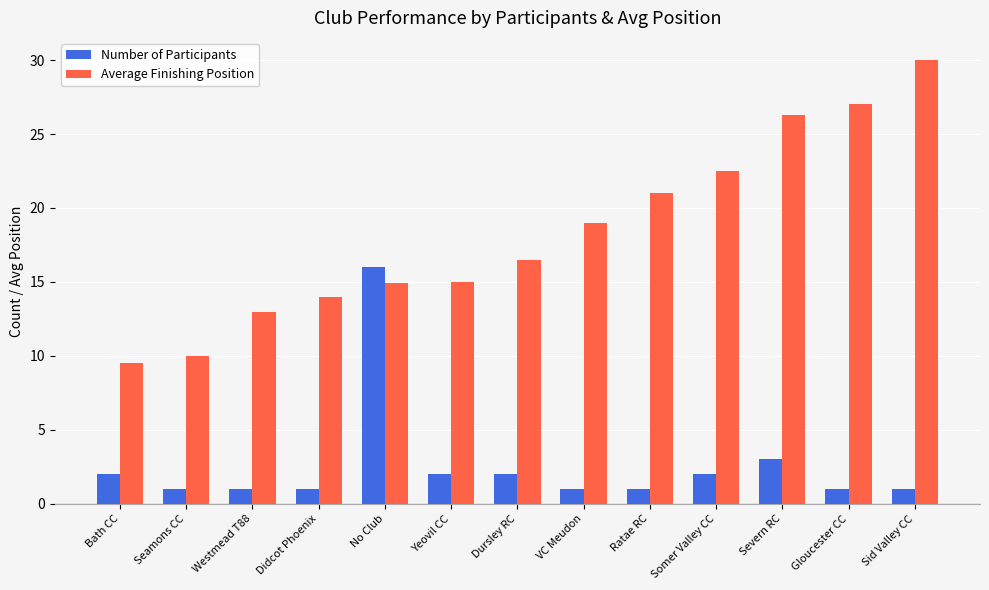

Rank the series at Ratae RC from highest to lowest value.

Average Finishing Position, Number of Participants